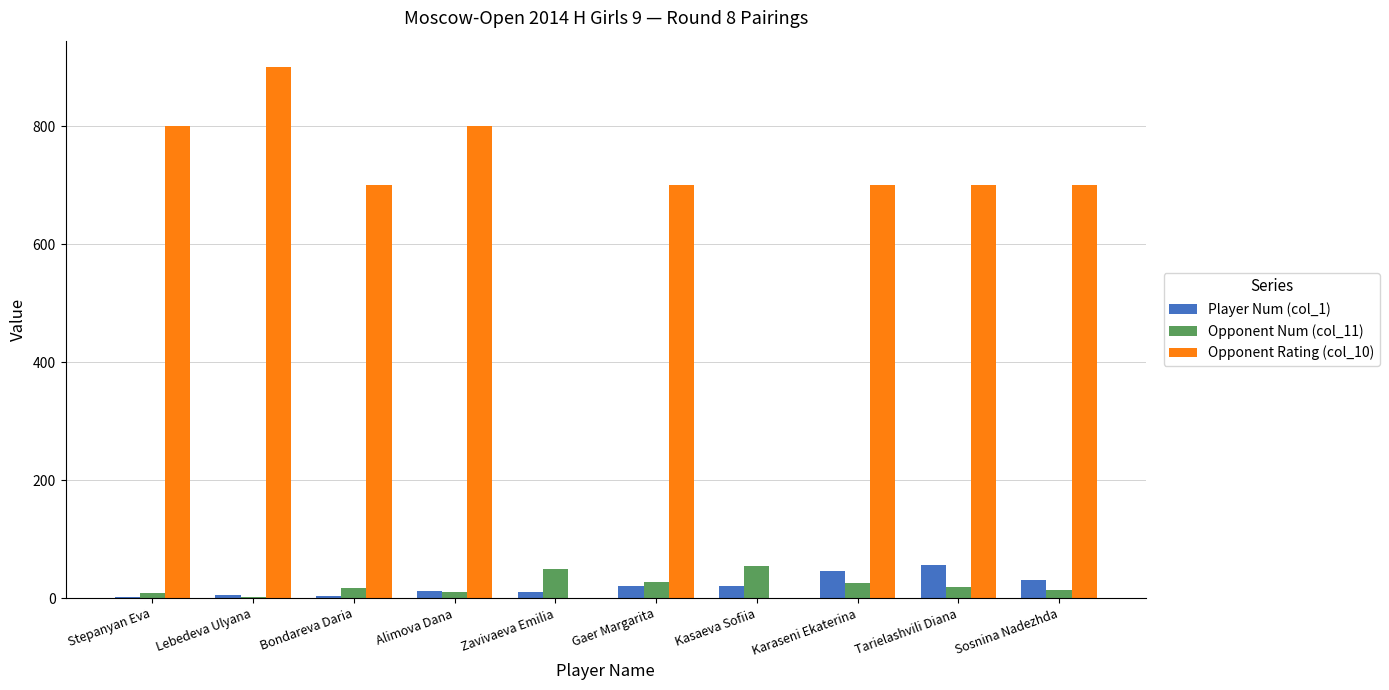

Which label corresponds to the largest value in the chart?

Lebedeva Ulyana